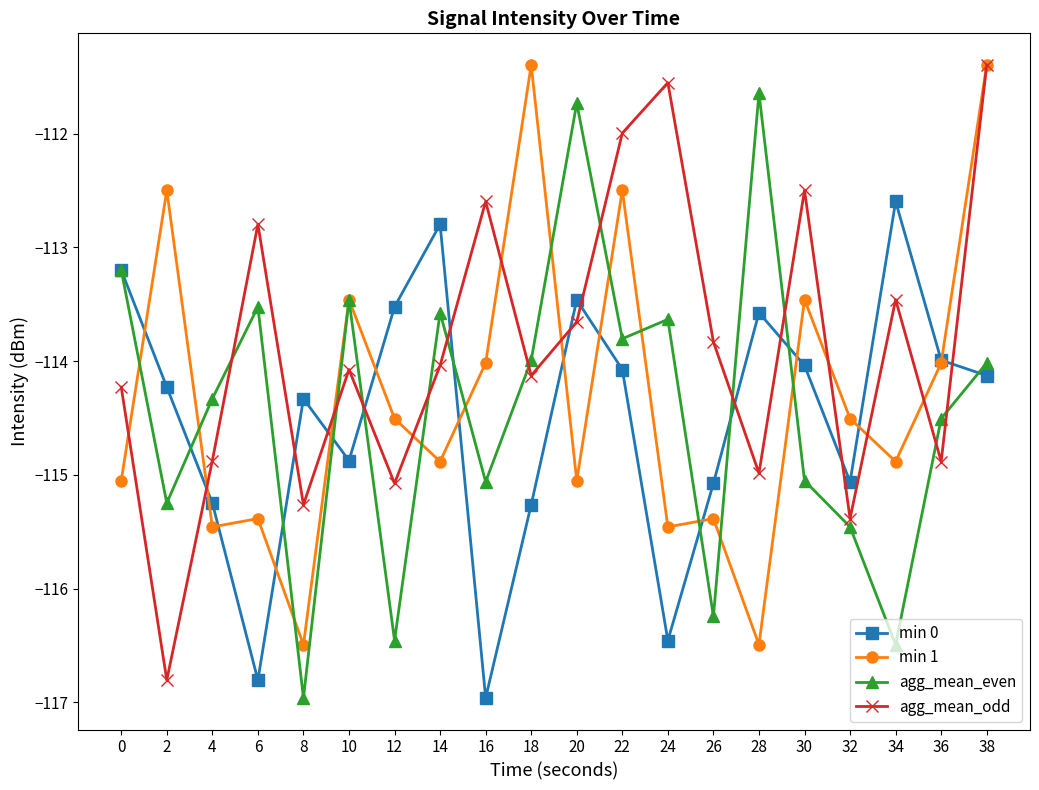

What is the lowest value of the agg_mean_even series?

-117.0